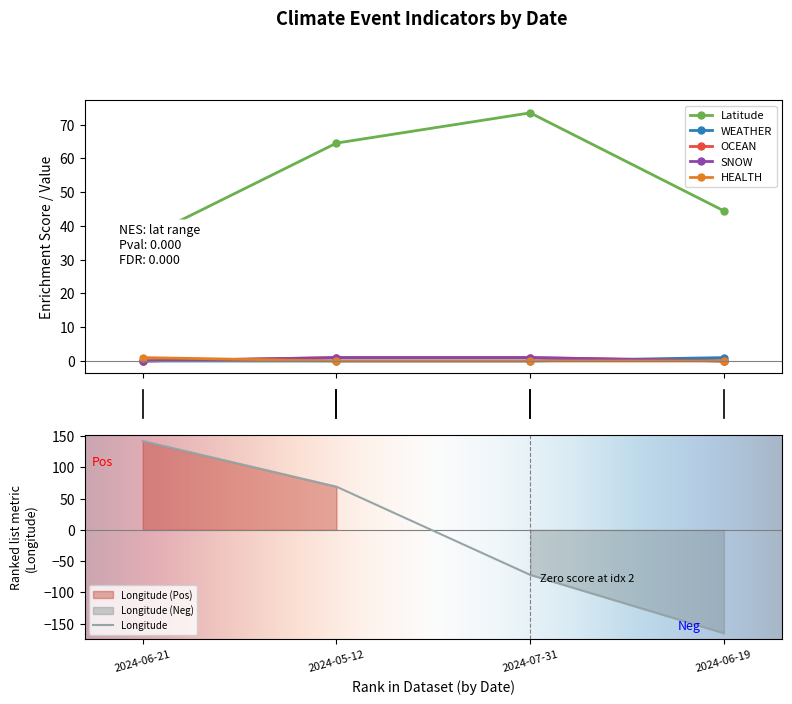

The value of Longitude at 2024-06-19 is -165.4. True or false?

True